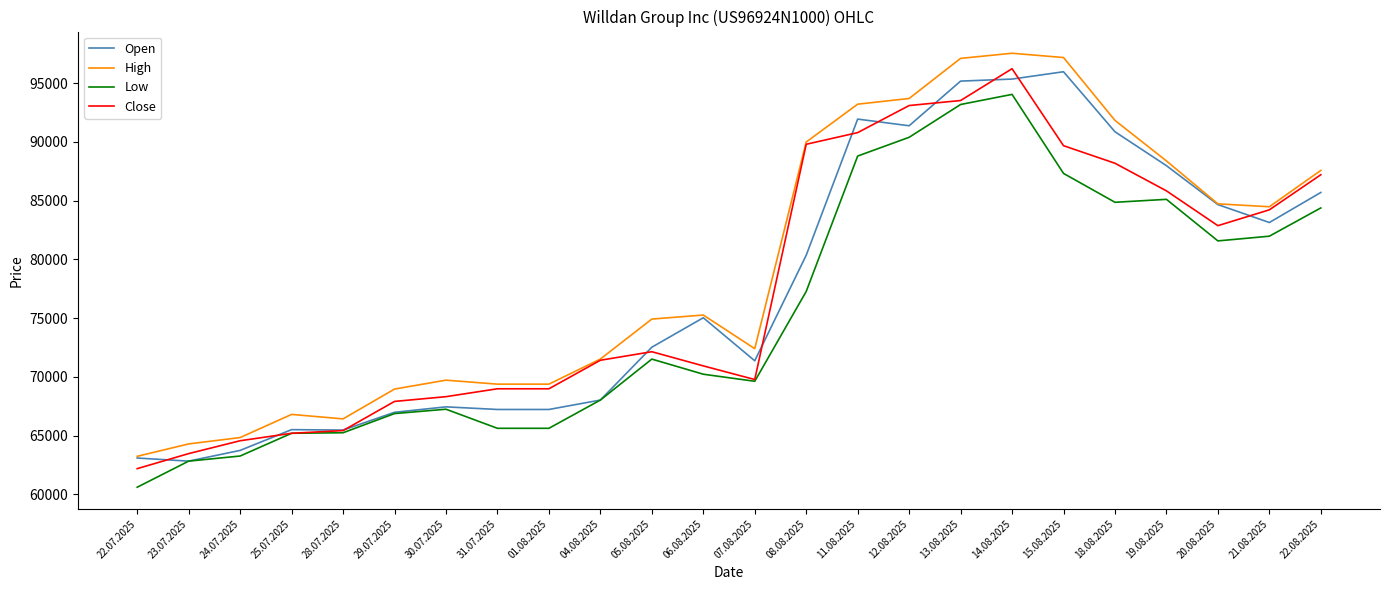

What is the difference between the Close values at 30.07.2025 and 18.08.2025?

19867